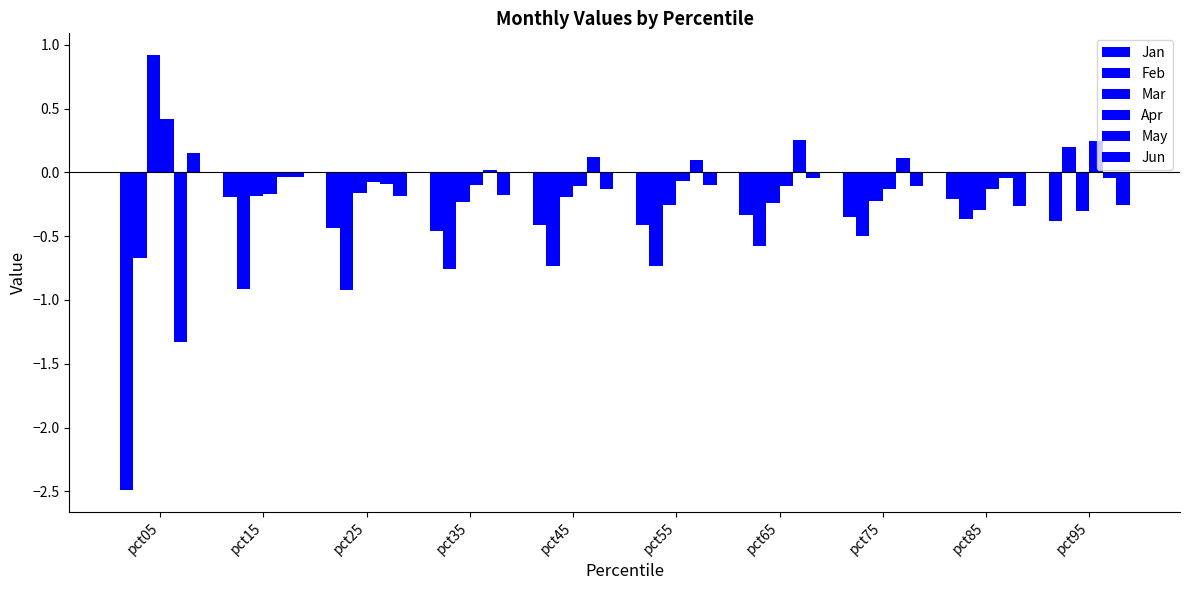

What is the sum of the Apr values at pct05 and pct85?

0.3